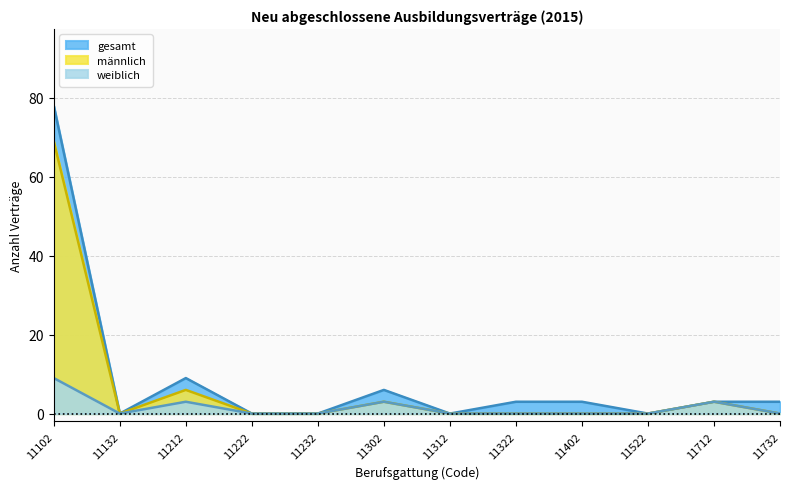

Between 11222 and 11232, which series saw the biggest shift?

männlich